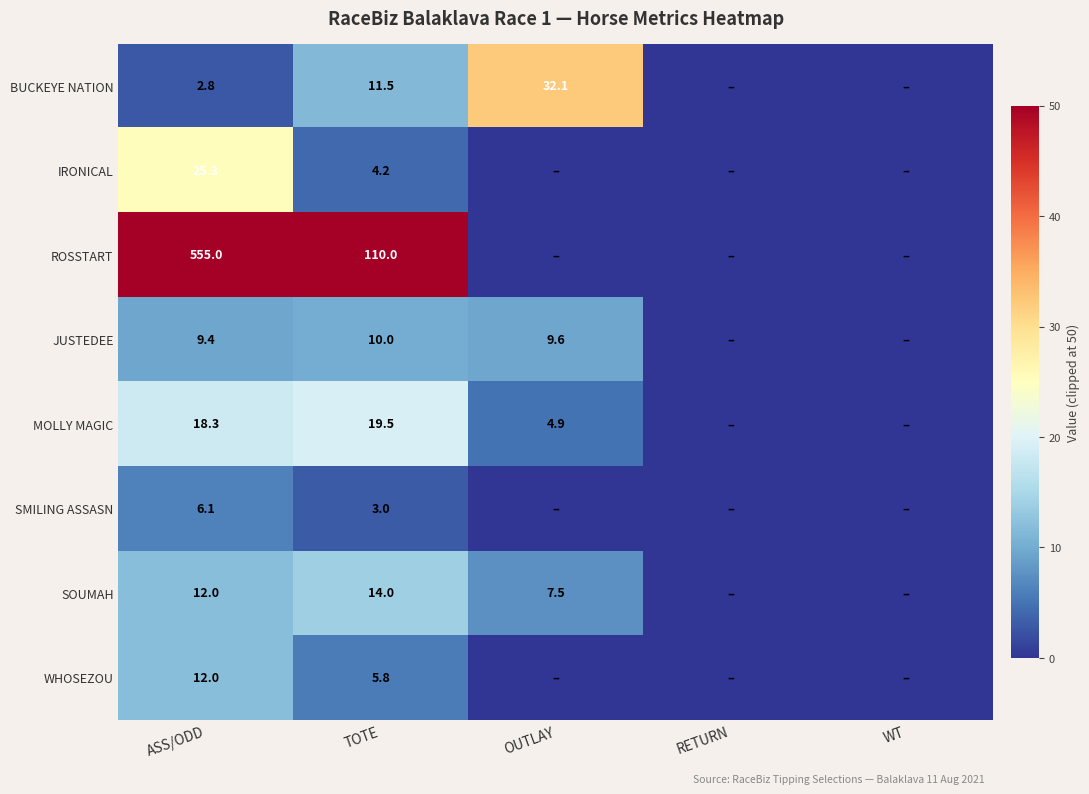

At which category is the sum across all series the highest?

ASS/ODD